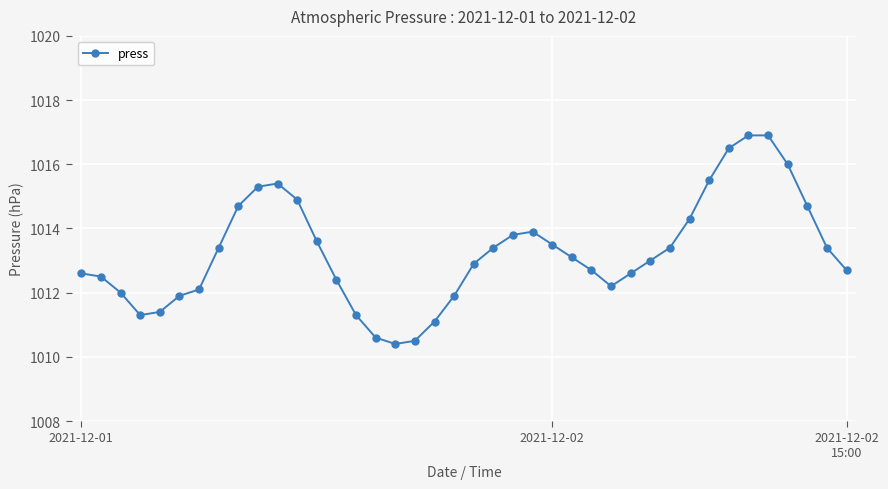

What is the value of the 2nd point from the left?

1012.5